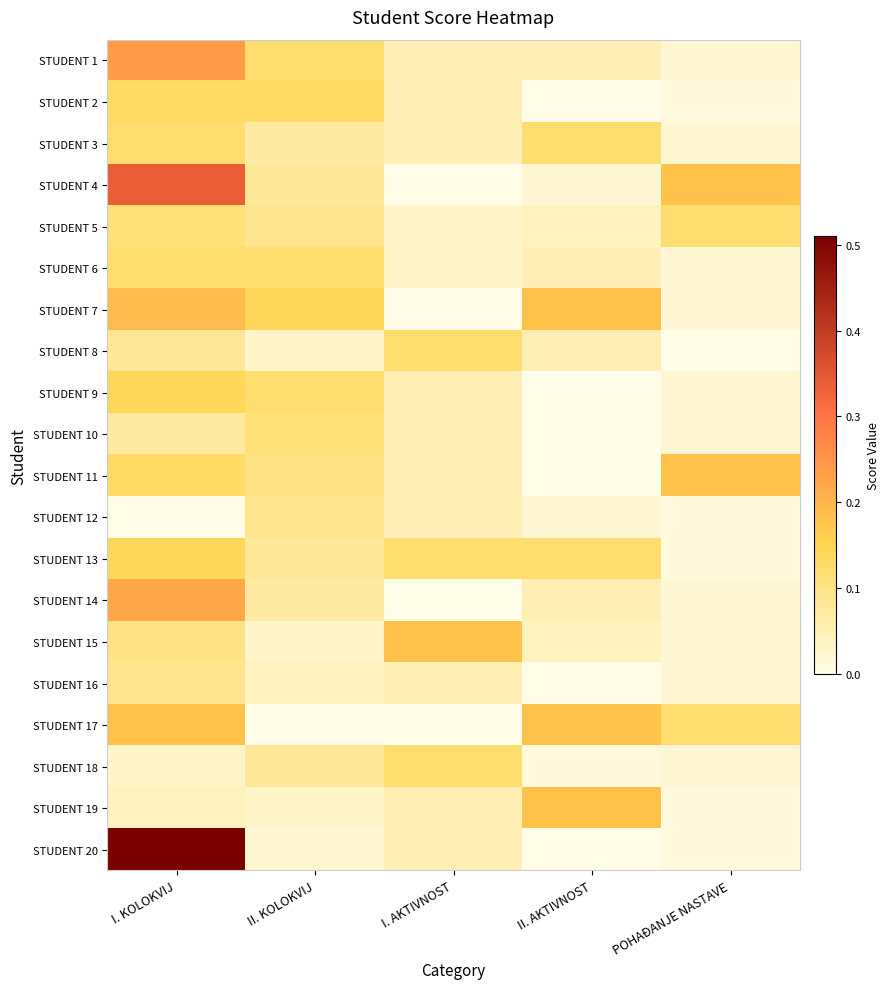

Between I. KOLOKVIJ and POHAĐANJE NASTAVE, which series saw the biggest shift?

STUDENT 20